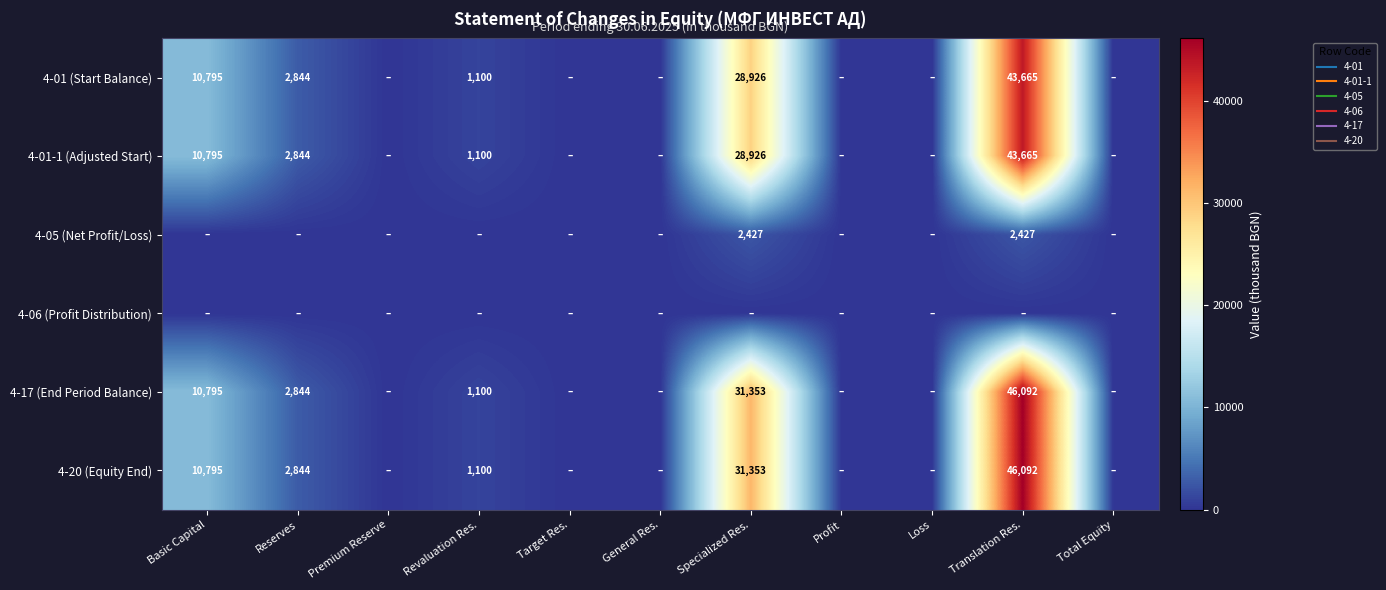

Which series changed the most between Premium Reserve and Translation Res.?

4-17 (End Period Balance)